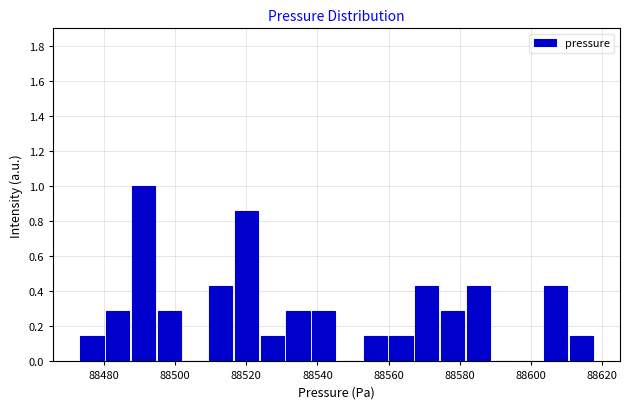

Read against the x-axis, roughly where is the centre of the tallest bar?

88492